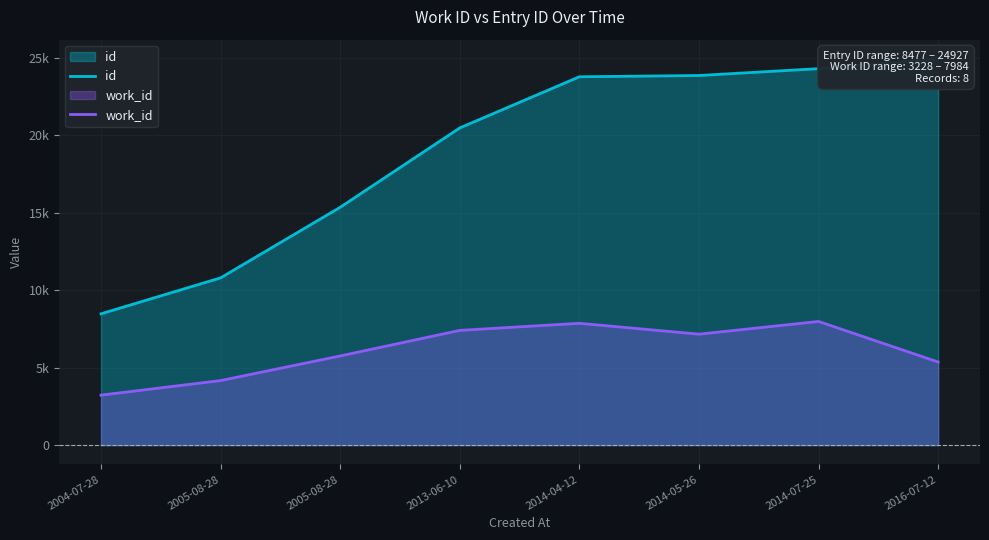

How many values in the id series exceed 23778?

3